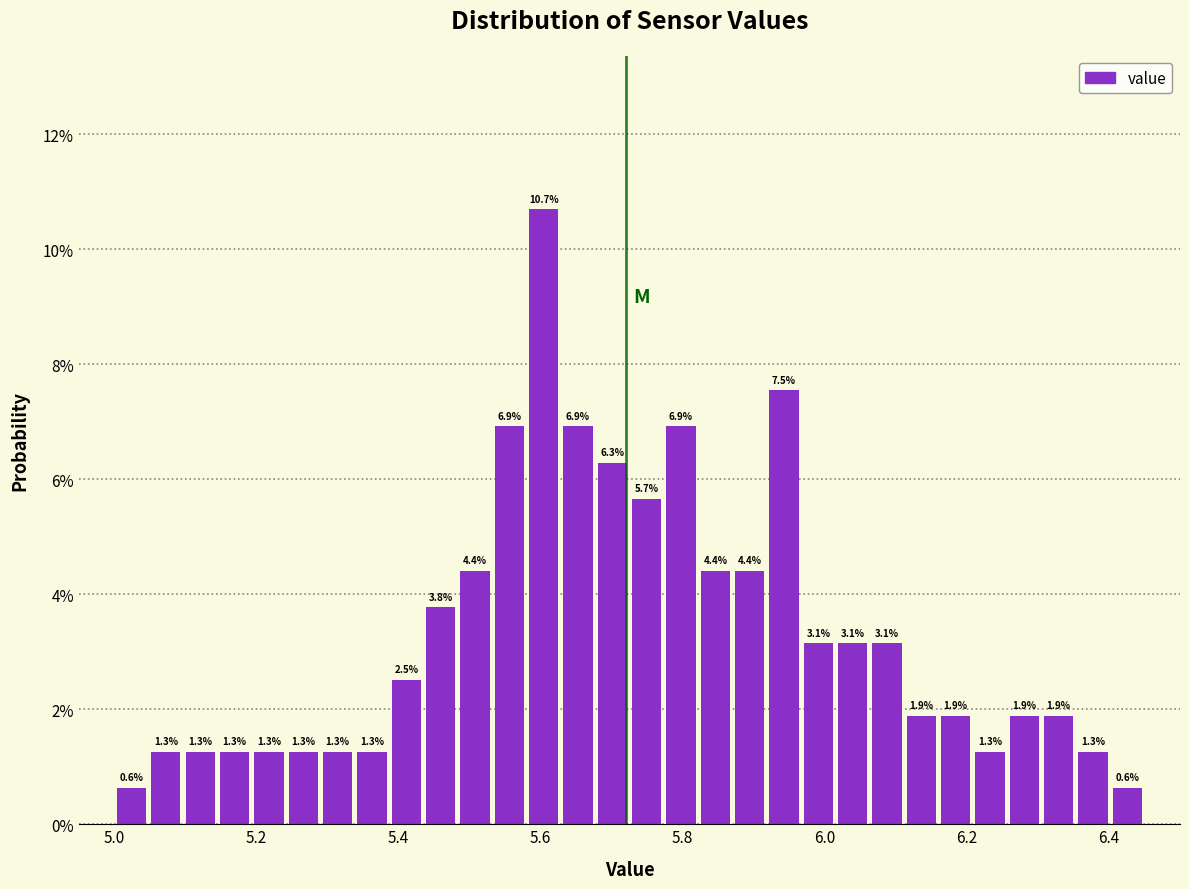

Read against the x-axis, roughly where is the centre of the tallest bar?

5.60